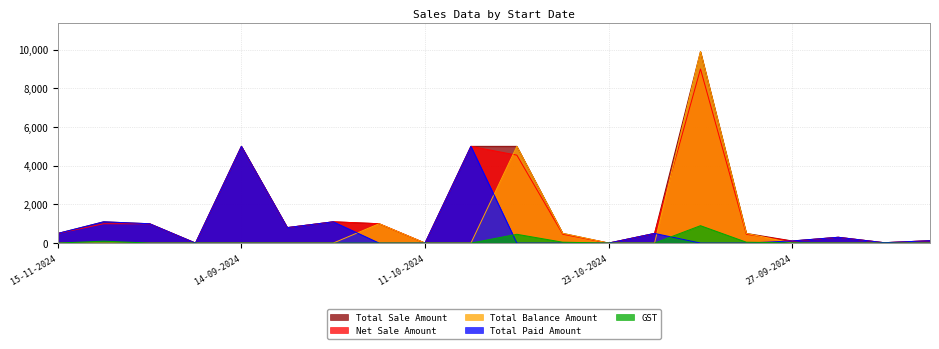

What is the difference between the maximum and second lowest values in the Total Paid Amount series?

5000.0